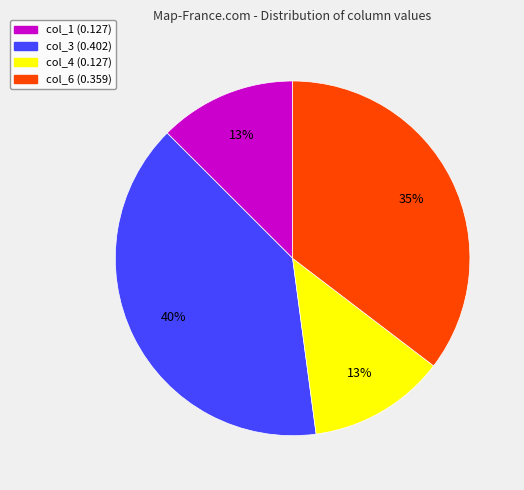

Is there a majority slice in this chart?

No